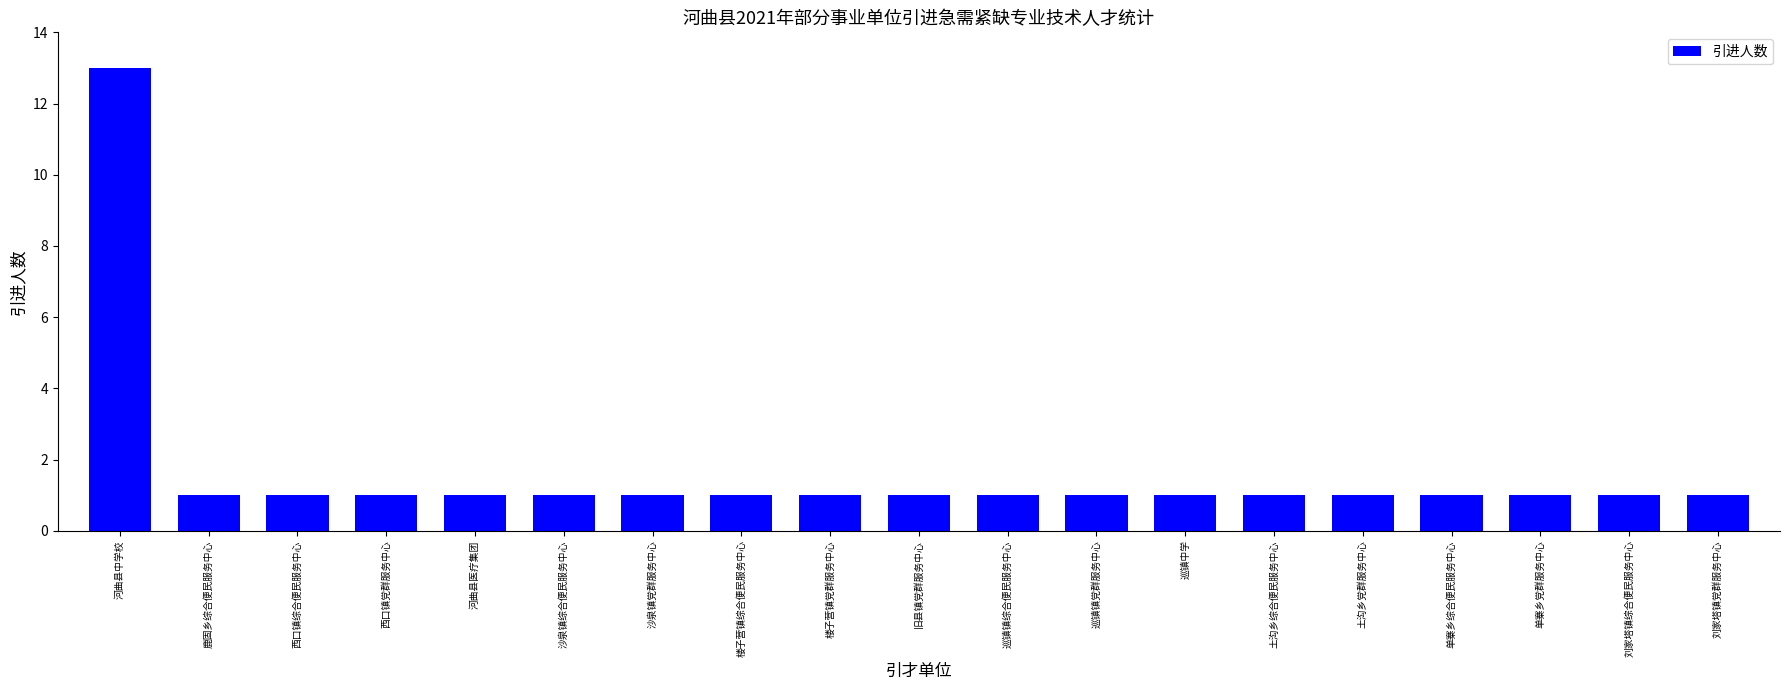

The value at 刘家塔镇党群服务中心 is 1. True or false?

True